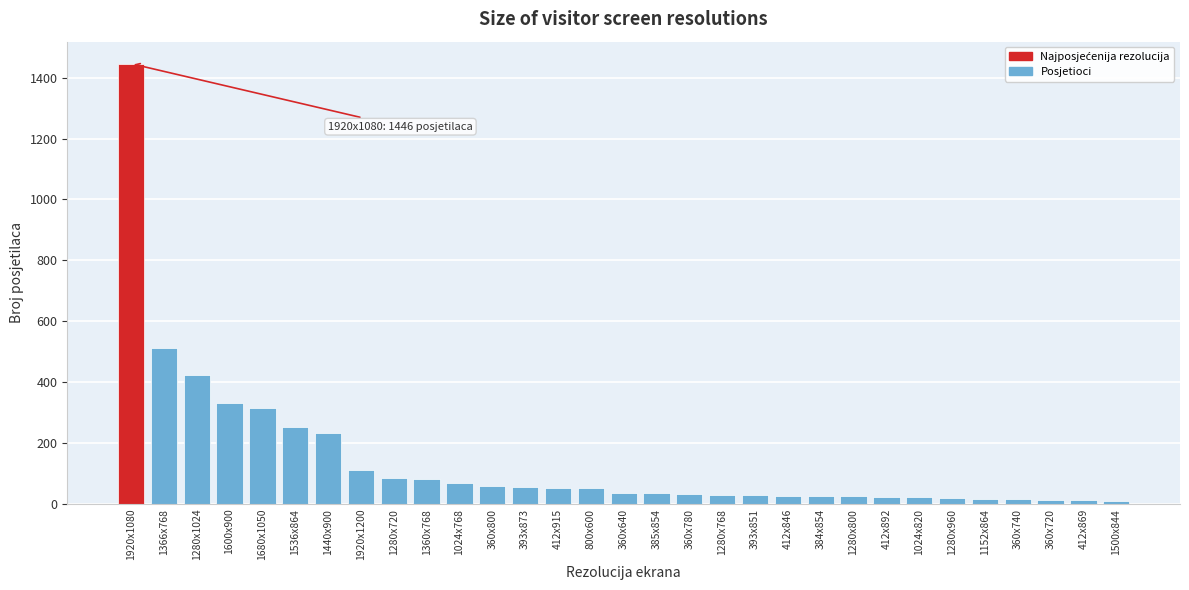

Which label corresponds to the largest value in the chart?

1920x1080